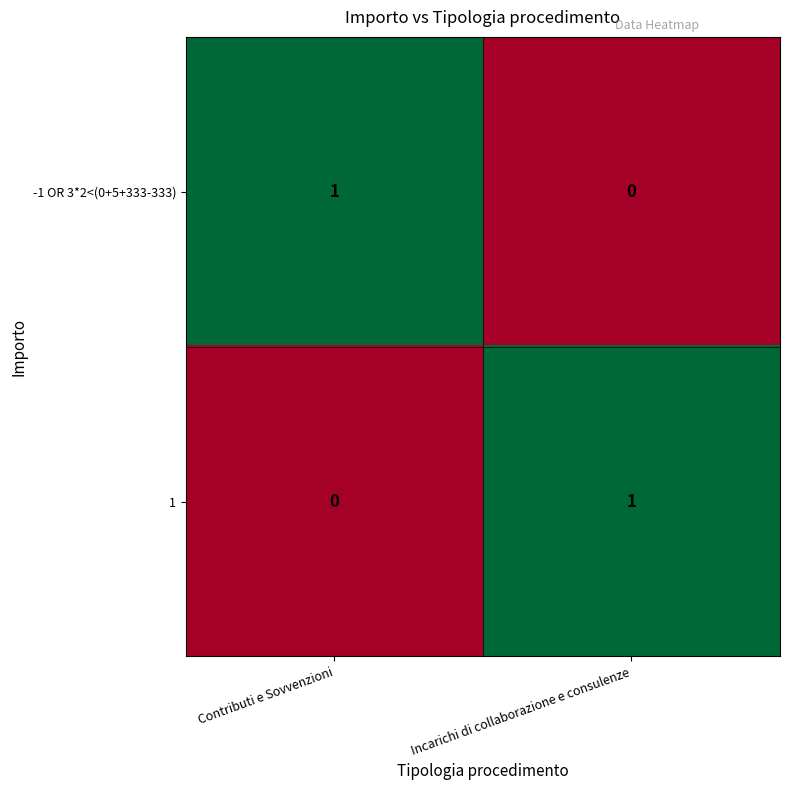

At which label does 1 reach its minimum?

Contributi e Sovvenzioni